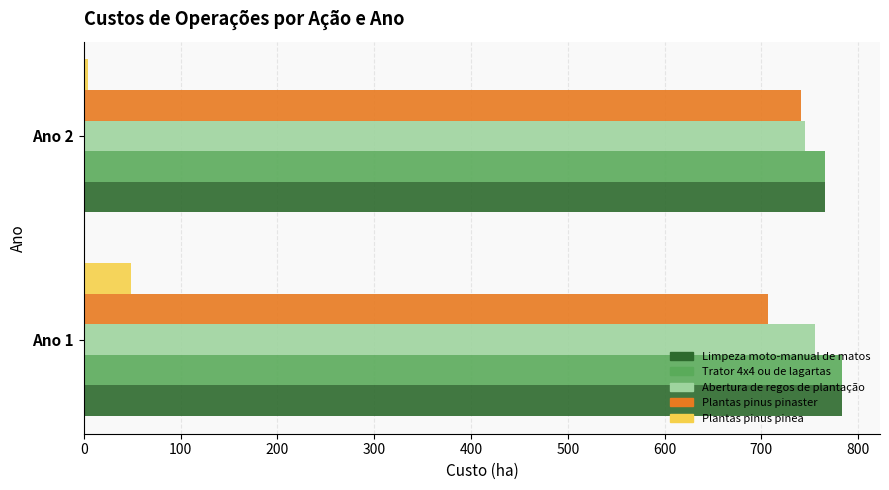

What is the minimum value for Abertura de regos de plantação?

745.1